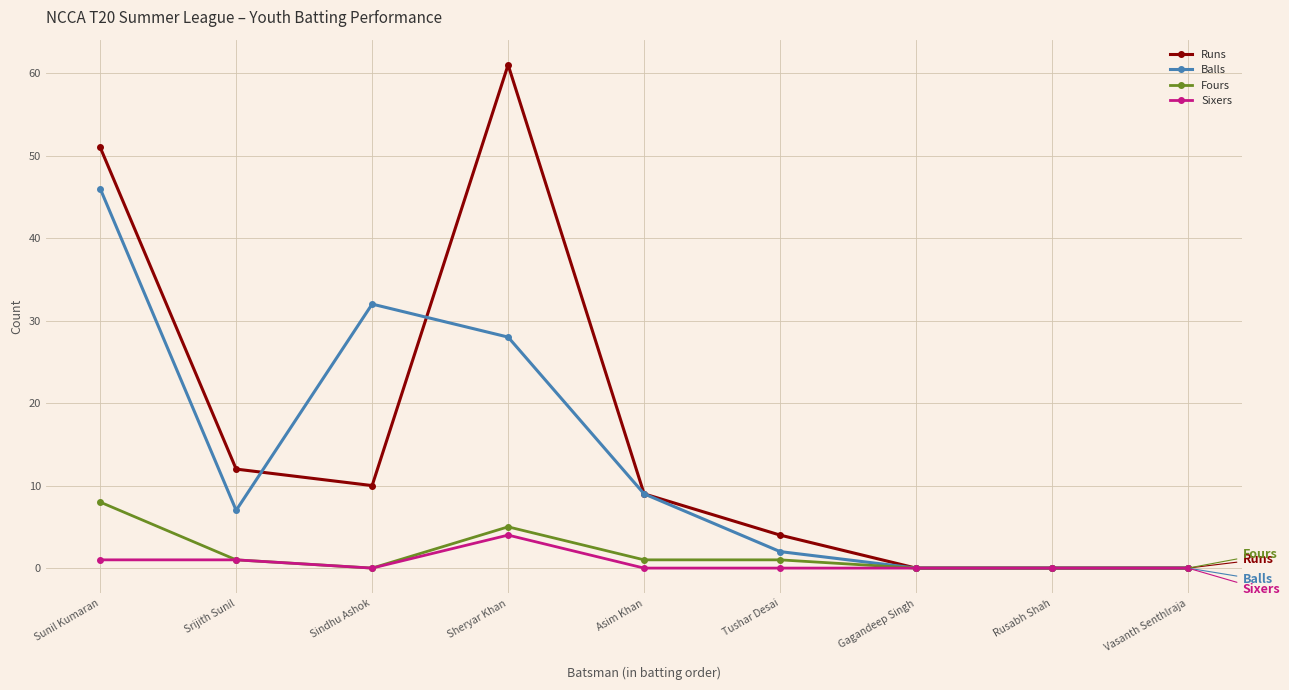

What is the difference between the second highest and minimum values in the Balls series?

32